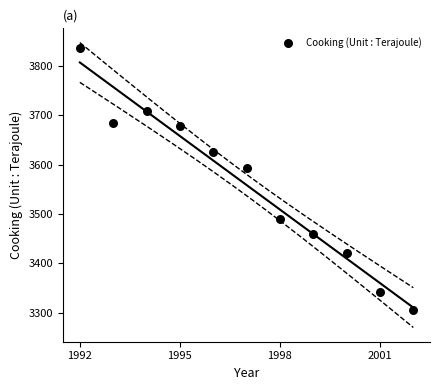

What is the range of Y values (max minus min)?

532